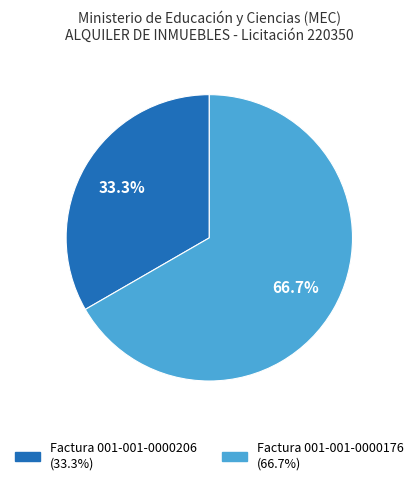

What is the largest slice in the pie chart?

Factura 001-001-0000176